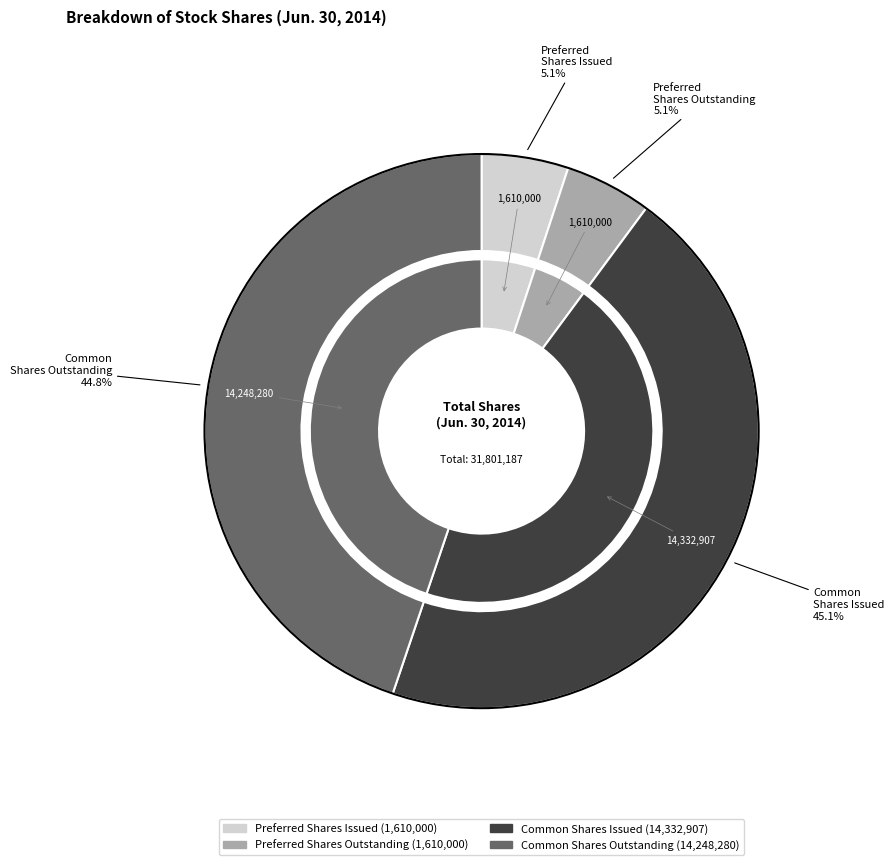

Does Common stock, shares issued represent more than half of the total?

No